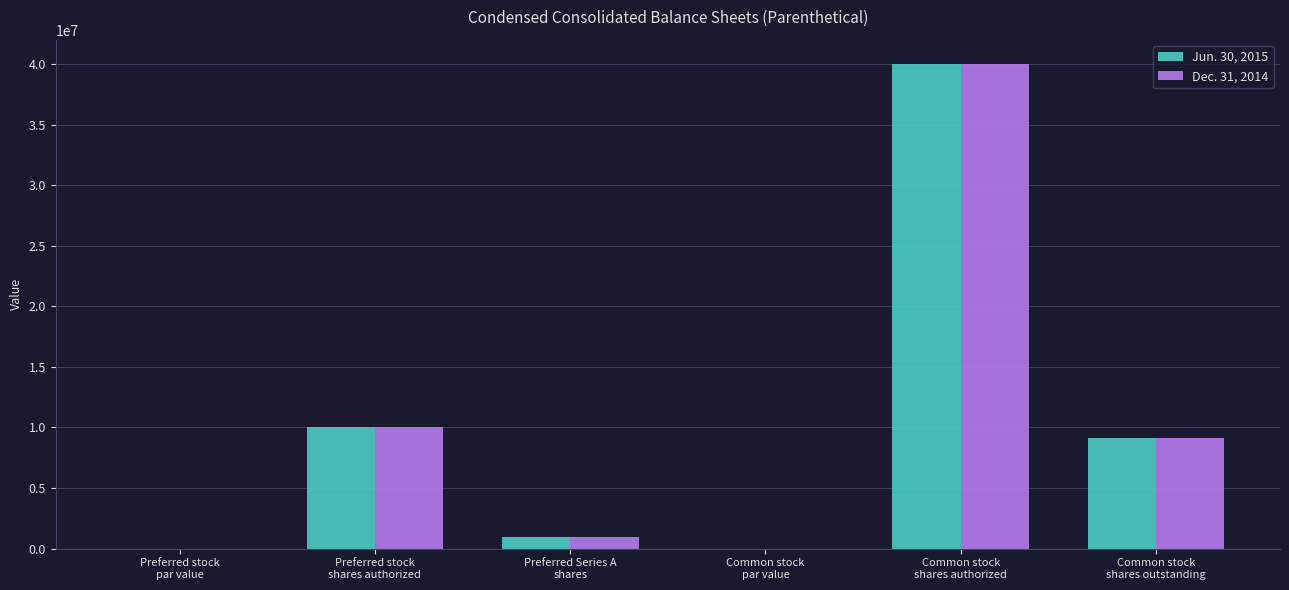

Does the chart contain stacked bars?

No